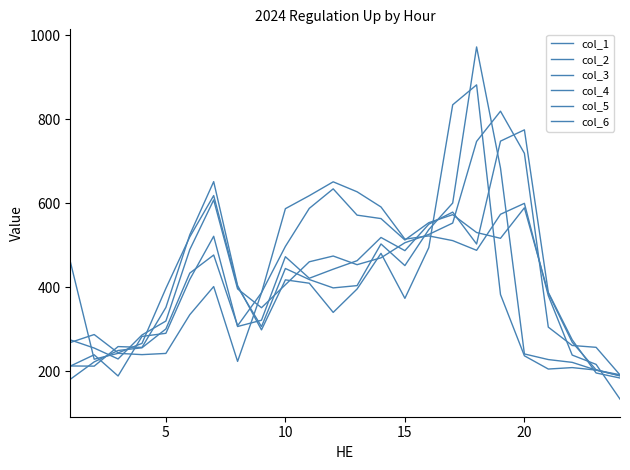

Reading right to left, extract all data points from this chart.

col_1: 191.9	203.1	209.0	205.5	237.1	383.0	882.3	834.9	494.7	373.9	481.1	396.2	340.4	410.0	417.9	298.8	404.5	651.9	525.3	352.2	257.1	259.0	212.5	212.9
col_2: 189.9	203.1	221.4	228.1	241.5	684.2	972.7	600.9	537.7	451.9	503.5	404.2	398.8	418.7	445.0	306.6	401.3	618.7	520.3	397.6	266.7	244.1	287.7	268.7
col_3: 191.6	257.3	261.6	305.4	719.3	819.6	747.7	553.2	526.2	506.4	470.4	454.1	474.7	461.0	406.4	351.6	396.4	608.2	490.0	319.8	286.7	229.6	255.6	275.0
col_4: 184.2	196.2	275.2	388.3	775.2	748.4	503.4	579.3	550.5	487.5	518.9	463.6	443.3	421.7	473.1	321.8	306.8	521.8	419.1	290.7	283.3	189.0	239.5	212.5
col_5: 189.1	203.6	269.5	386.2	589.5	516.9	530.7	573.2	554.1	512.9	563.9	572.1	634.7	588.2	497.6	387.3	308.6	477.1	434.0	301.0	256.2	249.7	222.6	181.1
col_6: 133.9	216.6	238.8	380.4	600.2	574.1	488.3	511.4	522.6	515.0	591.5	627.7	651.4	618.4	587.5	386.9	223.7	402.0	335.0	242.7	239.9	243.0	229.0	461.7